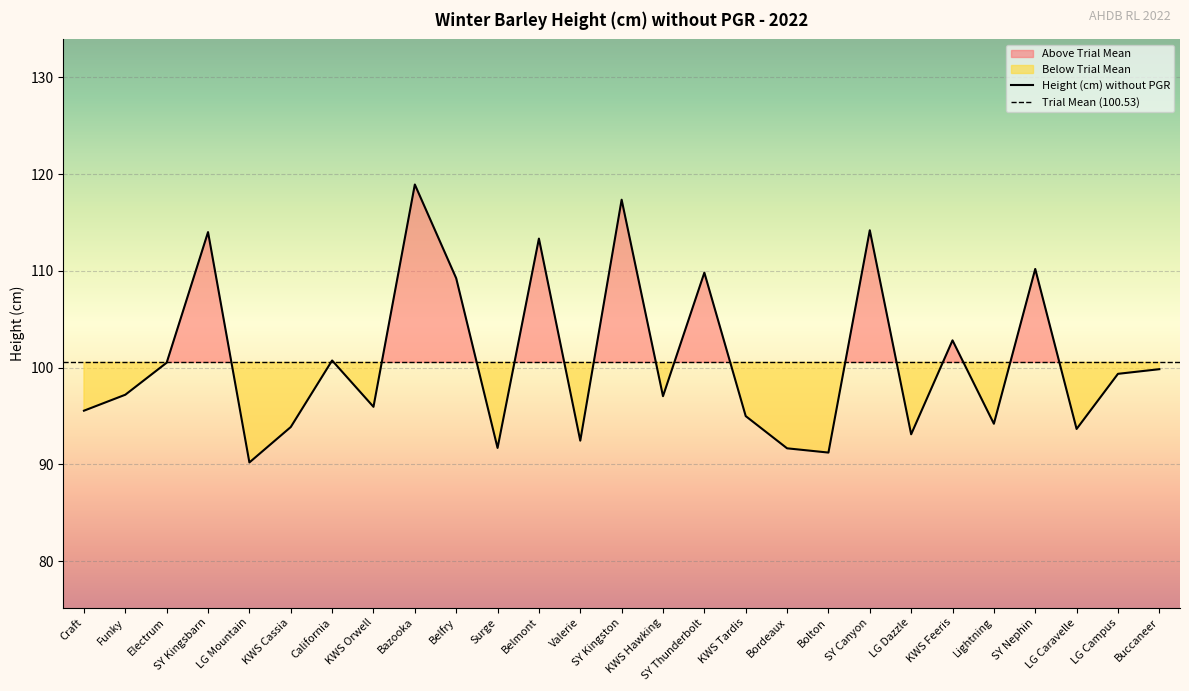

At which category does the chart reach its minimum across all series?

LG Mountain